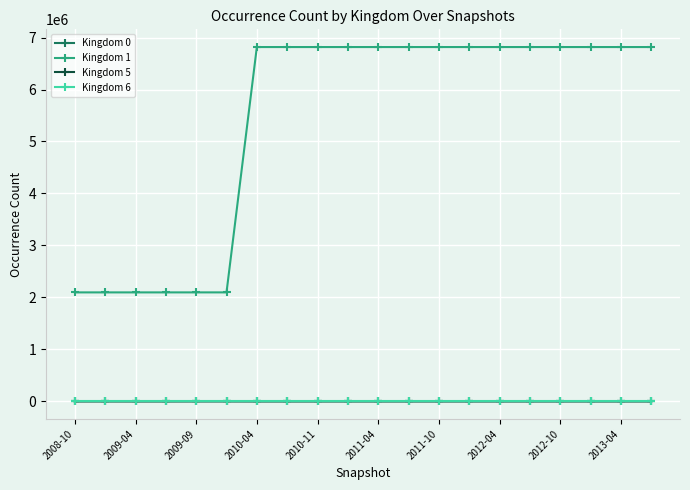

What is the average value of the Kingdom 6 series?

72